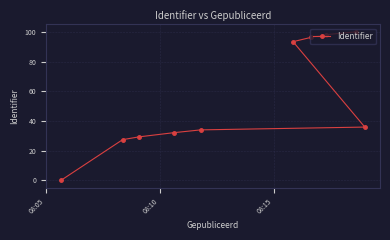

What is the difference between the second highest and second lowest values?

70.8